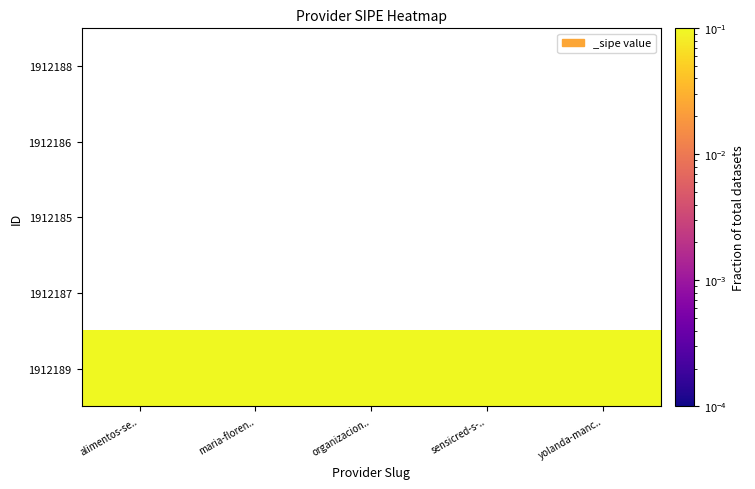

Between maria-floren.. and sensicred-s-.., which is larger?

maria-floren..